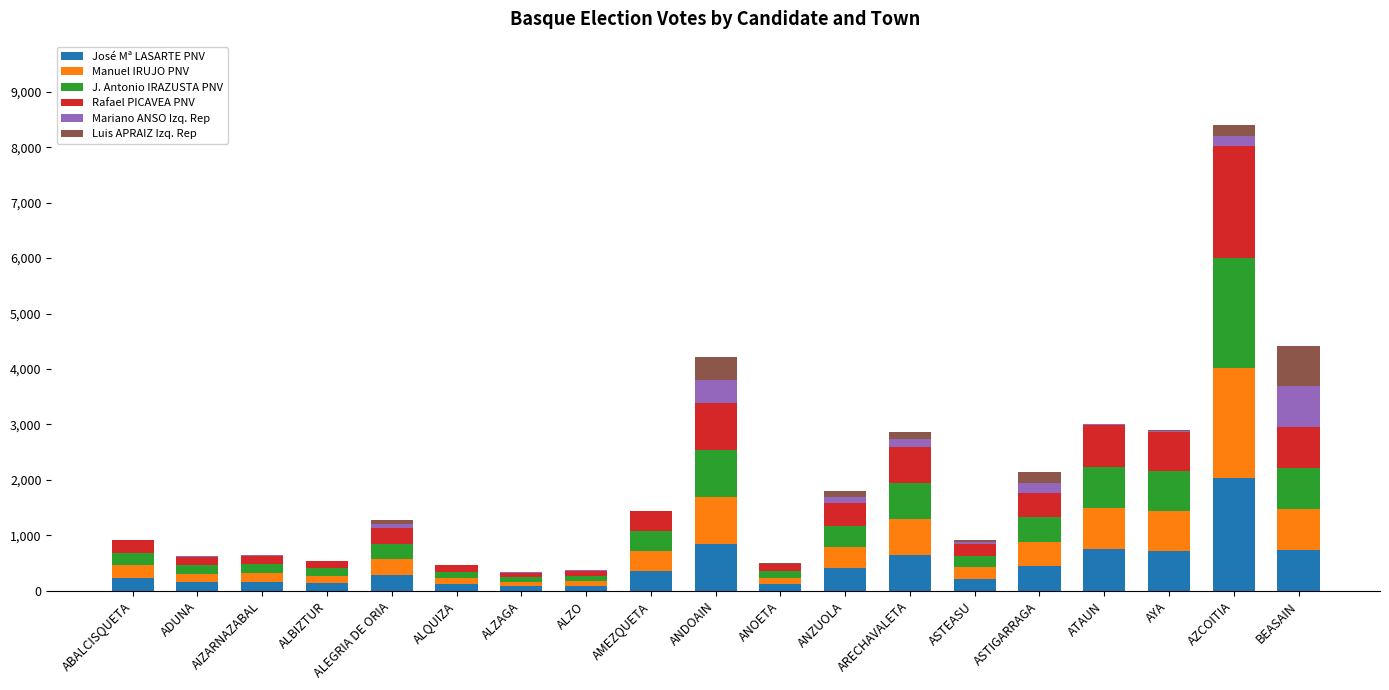

At which category is the sum across all series the highest?

AZCOITIA